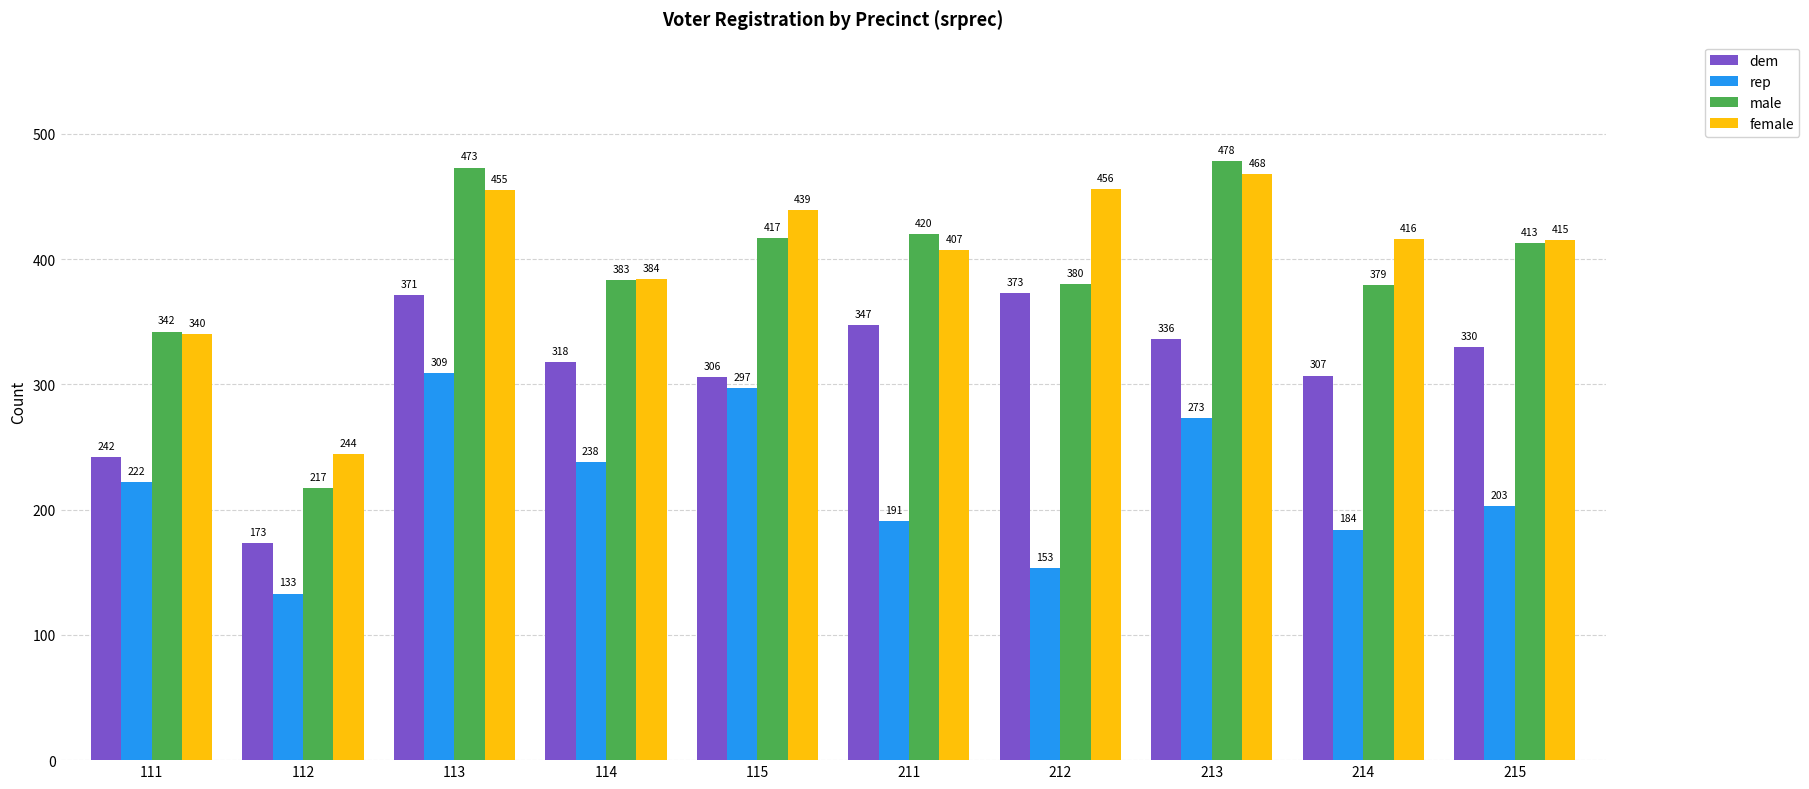

What is the difference between the maximum and minimum values in the dem series?

200